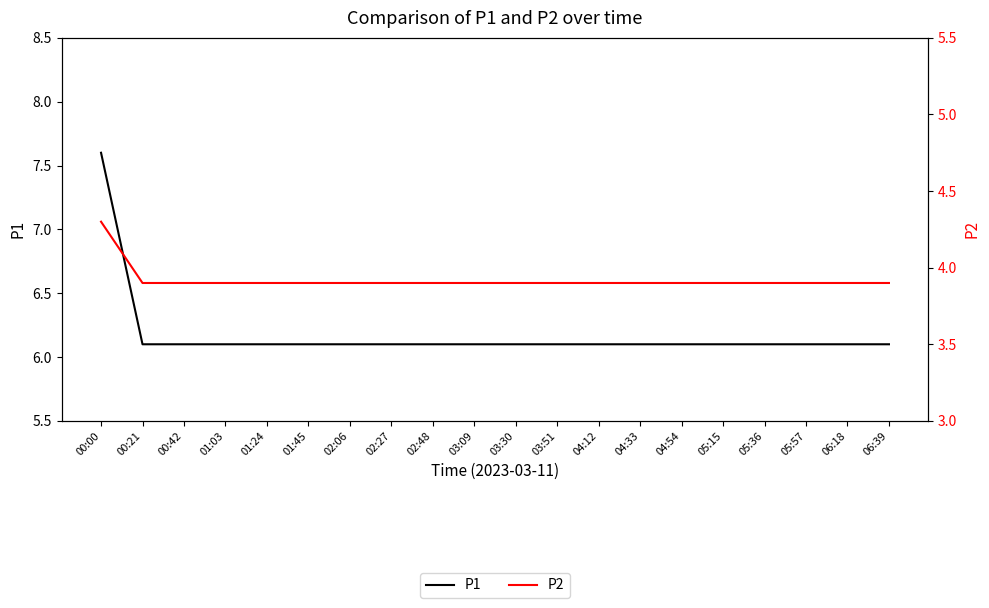

What position from the left is 02:06?

7